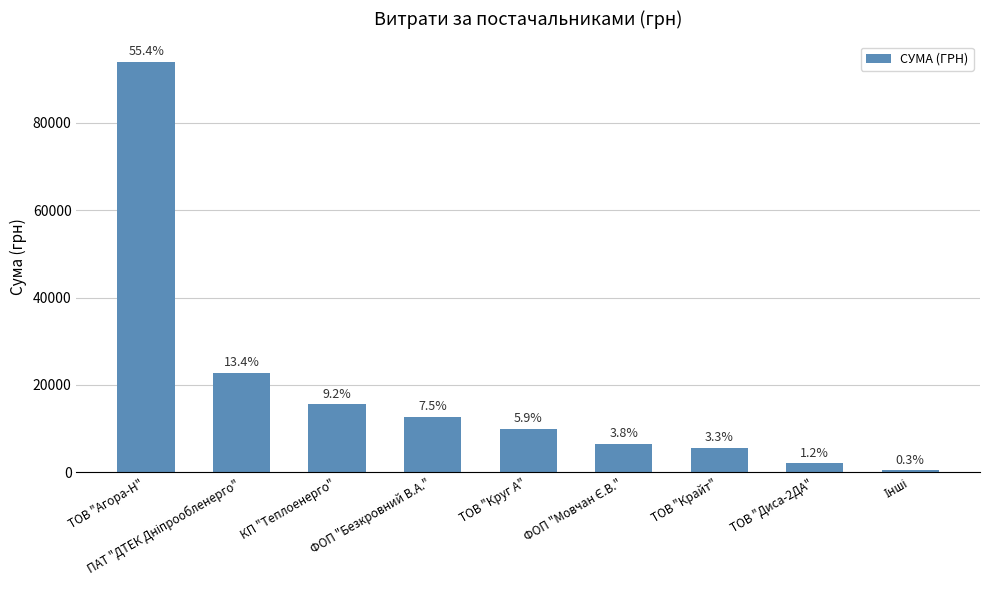

Is it true that the value at ФОП "Мовчан Є.В." is 9792.9?

False